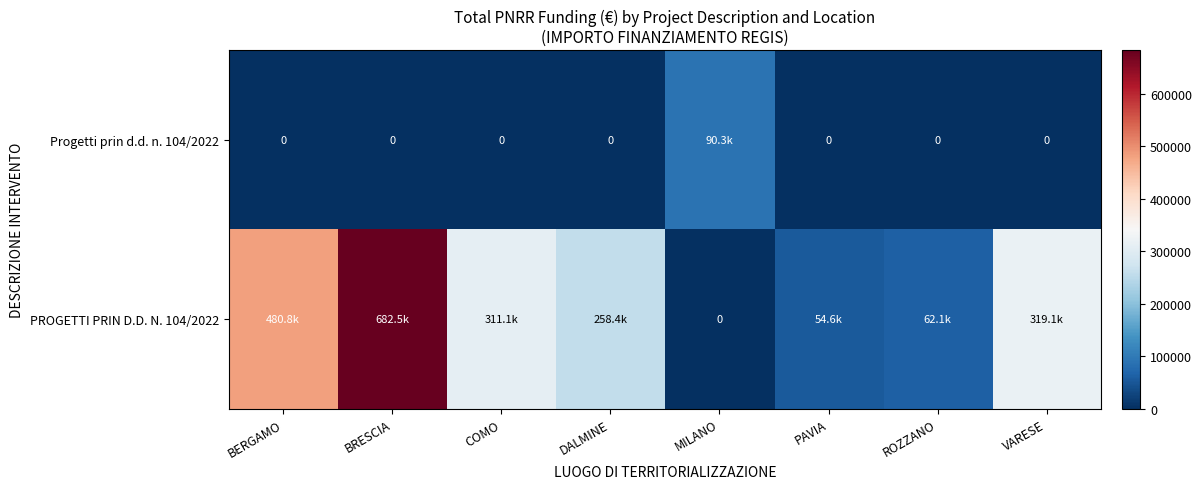

The Progetti prin d.d. n. 104/2022 series shows -36258.9 at PAVIA. True or false?

False